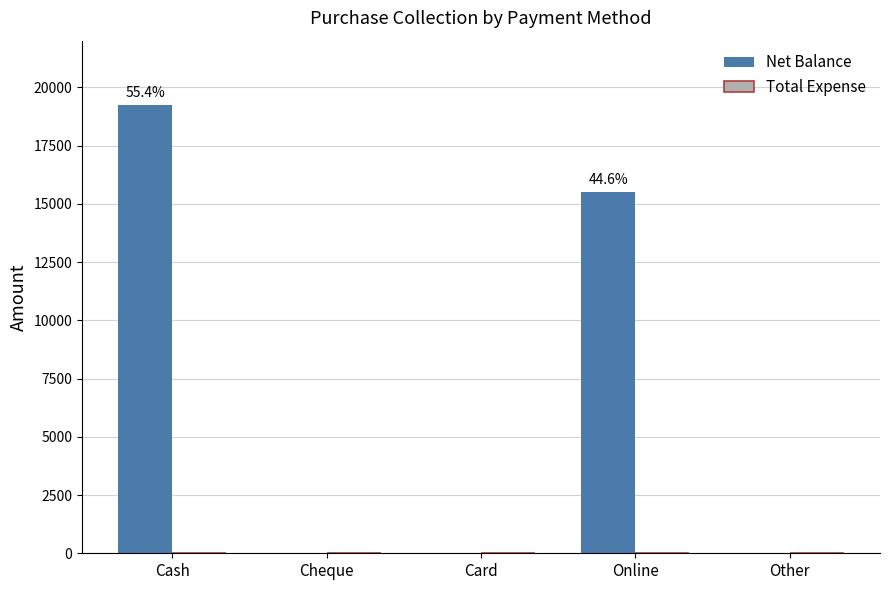

The chart shows a value of 19250 at Cash. True or false?

True